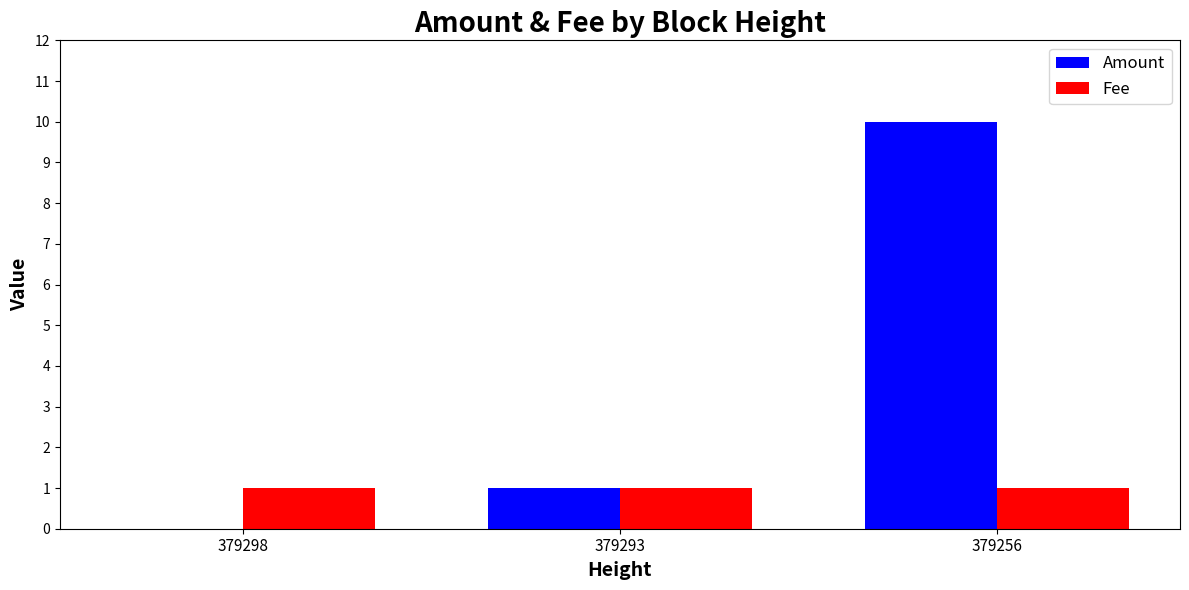

How many values in Amount are above zero?

2